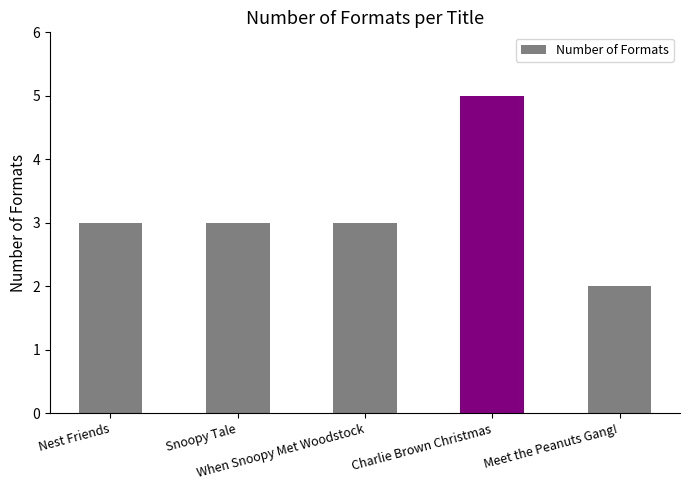

Reading left to right, list all the values displayed in this chart.

Nest Friends=3	Snoopy Tale=3	When Snoopy Met Woodstock=3	Charlie Brown Christmas=5	Meet the Peanuts Gang!=2